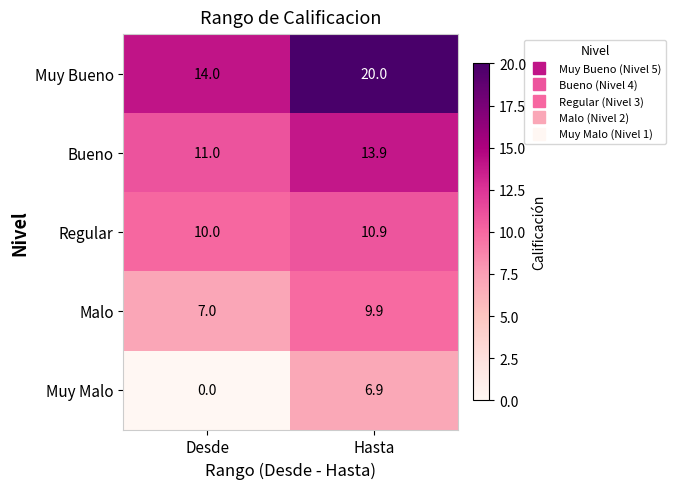

List the labels in order of Bueno value, largest first.

Hasta, Desde